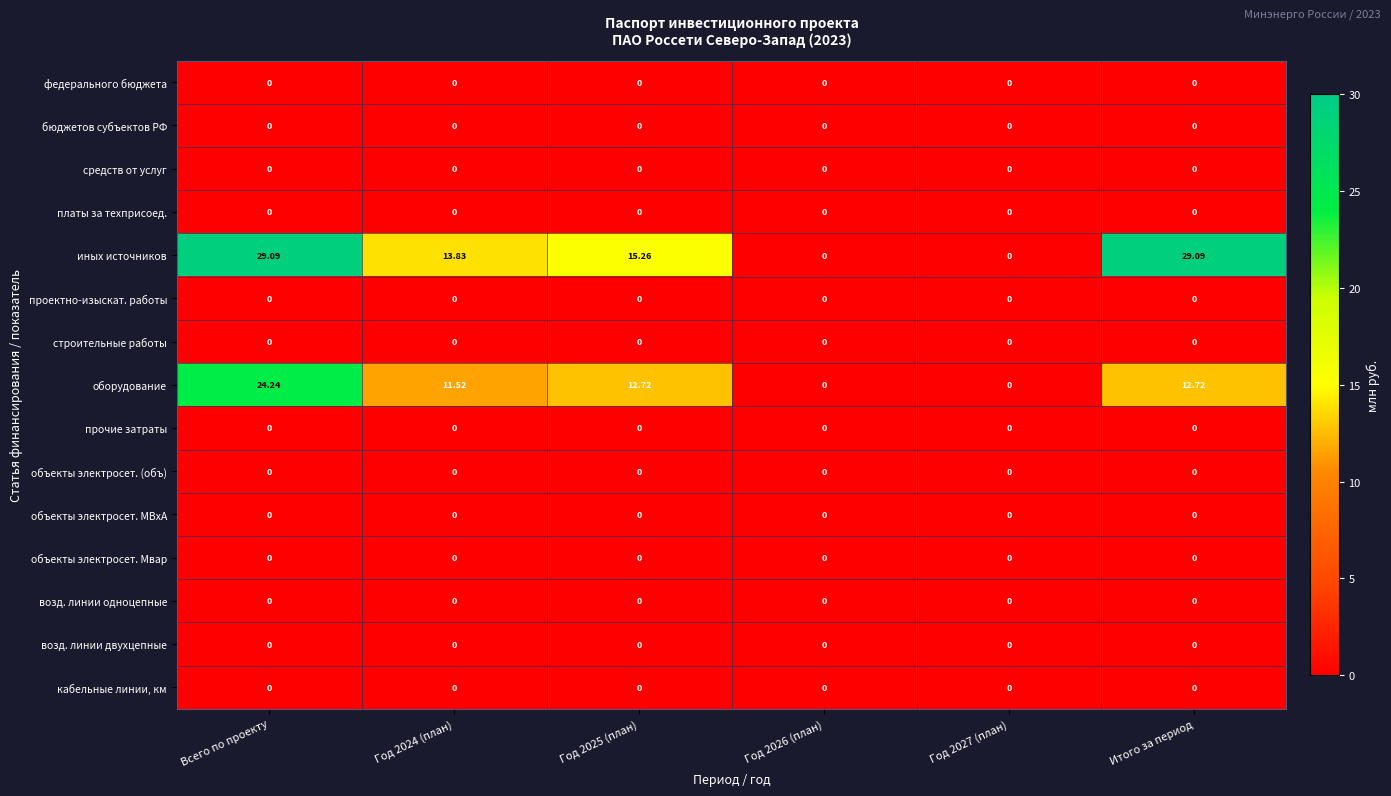

Which series has the widest spread of values?

иных источников